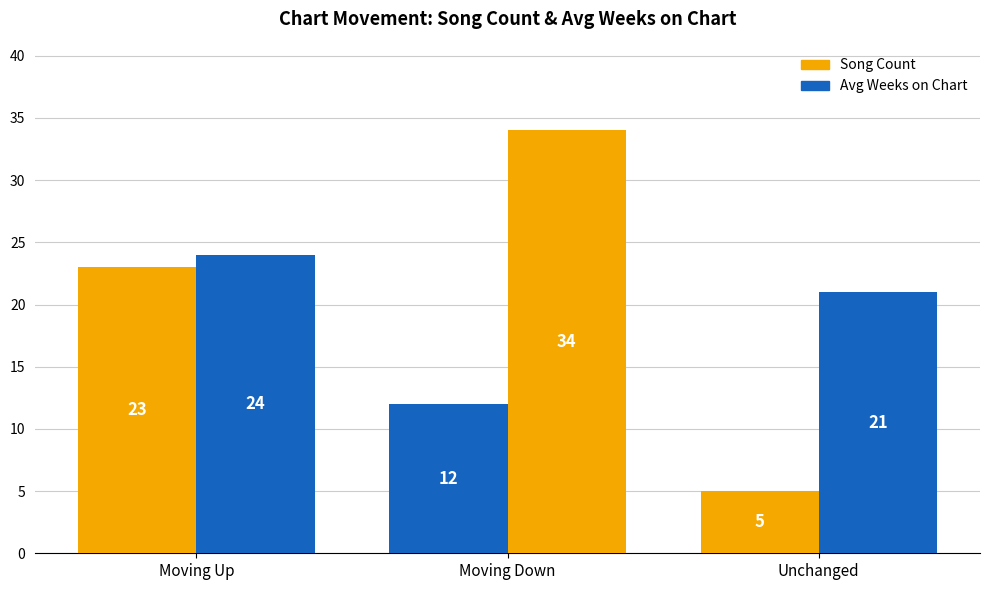

What is the label of the 2nd bar from the left?

Moving Down